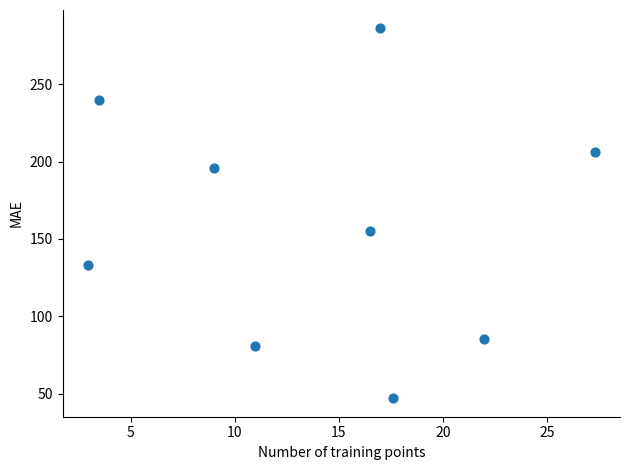

What is the range of X values (max minus min)?

24.4